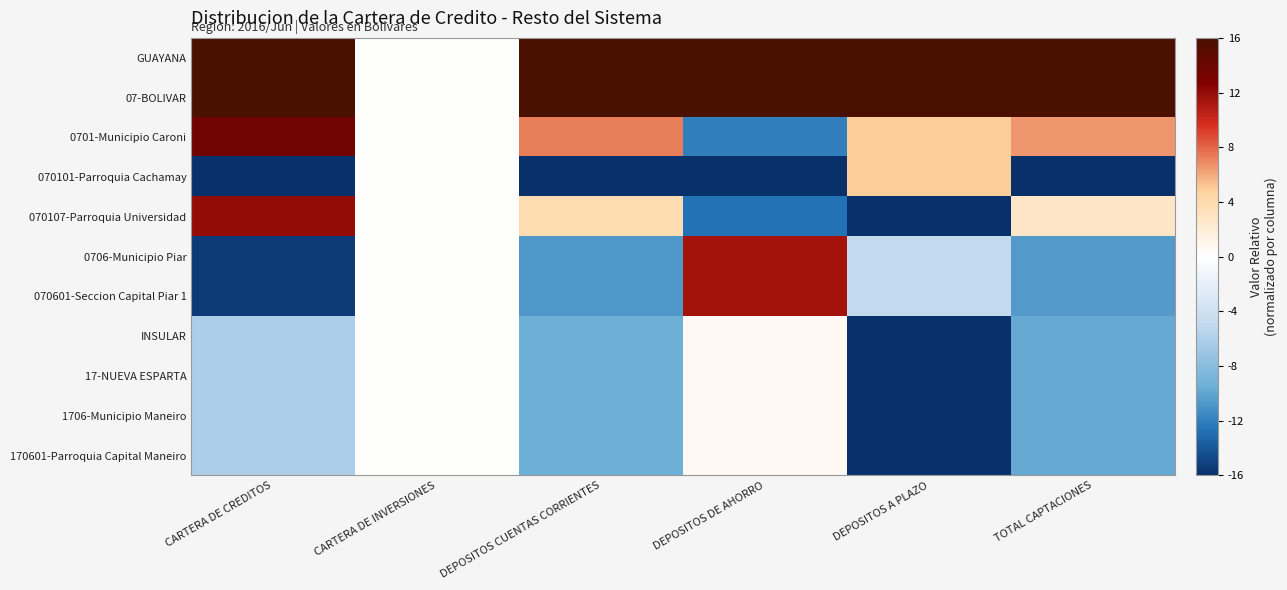

Reading left to right, extract all data points from this chart.

GUAYANA: CARTERA DE CREDITOS=16.0	CARTERA DE INVERSIONES=0.0	DEPOSITOS CUENTAS CORRIENTES=16.0	DEPOSITOS DE AHORRO=16.0	DEPOSITOS A PLAZO=16.0	TOTAL CAPTACIONES=16.0
07-BOLIVAR: CARTERA DE CREDITOS=16.0	CARTERA DE INVERSIONES=0.0	DEPOSITOS CUENTAS CORRIENTES=16.0	DEPOSITOS DE AHORRO=16.0	DEPOSITOS A PLAZO=16.0	TOTAL CAPTACIONES=16.0
0701-Municipio Caroni: CARTERA DE CREDITOS=13.7	CARTERA DE INVERSIONES=0.0	DEPOSITOS CUENTAS CORRIENTES=7.3	DEPOSITOS DE AHORRO=-12.0	DEPOSITOS A PLAZO=5.0	TOTAL CAPTACIONES=6.6
070101-Parroquia Cachamay: CARTERA DE CREDITOS=-16.0	CARTERA DE INVERSIONES=0.0	DEPOSITOS CUENTAS CORRIENTES=-16.0	DEPOSITOS DE AHORRO=-16.0	DEPOSITOS A PLAZO=5.0	TOTAL CAPTACIONES=-16.0
070107-Parroquia Universidad: CARTERA DE CREDITOS=12.0	CARTERA DE INVERSIONES=0.0	DEPOSITOS CUENTAS CORRIENTES=3.8	DEPOSITOS DE AHORRO=-12.7	DEPOSITOS A PLAZO=-16.0	TOTAL CAPTACIONES=2.7
0706-Municipio Piar: CARTERA DE CREDITOS=-15.5	CARTERA DE INVERSIONES=0.0	DEPOSITOS CUENTAS CORRIENTES=-10.7	DEPOSITOS DE AHORRO=11.4	DEPOSITOS A PLAZO=-5.0	TOTAL CAPTACIONES=-10.5
070601-Seccion Capital Piar 1: CARTERA DE CREDITOS=-15.5	CARTERA DE INVERSIONES=0.0	DEPOSITOS CUENTAS CORRIENTES=-10.7	DEPOSITOS DE AHORRO=11.4	DEPOSITOS A PLAZO=-5.0	TOTAL CAPTACIONES=-10.5
INSULAR: CARTERA DE CREDITOS=-6.1	CARTERA DE INVERSIONES=0.0	DEPOSITOS CUENTAS CORRIENTES=-9.4	DEPOSITOS DE AHORRO=0.6	DEPOSITOS A PLAZO=-16.0	TOTAL CAPTACIONES=-9.8
17-NUEVA ESPARTA: CARTERA DE CREDITOS=-6.1	CARTERA DE INVERSIONES=0.0	DEPOSITOS CUENTAS CORRIENTES=-9.4	DEPOSITOS DE AHORRO=0.6	DEPOSITOS A PLAZO=-16.0	TOTAL CAPTACIONES=-9.8
1706-Municipio Maneiro: CARTERA DE CREDITOS=-6.1	CARTERA DE INVERSIONES=0.0	DEPOSITOS CUENTAS CORRIENTES=-9.4	DEPOSITOS DE AHORRO=0.6	DEPOSITOS A PLAZO=-16.0	TOTAL CAPTACIONES=-9.8
170601-Parroquia Capital Maneiro: CARTERA DE CREDITOS=-6.1	CARTERA DE INVERSIONES=0.0	DEPOSITOS CUENTAS CORRIENTES=-9.4	DEPOSITOS DE AHORRO=0.6	DEPOSITOS A PLAZO=-16.0	TOTAL CAPTACIONES=-9.8